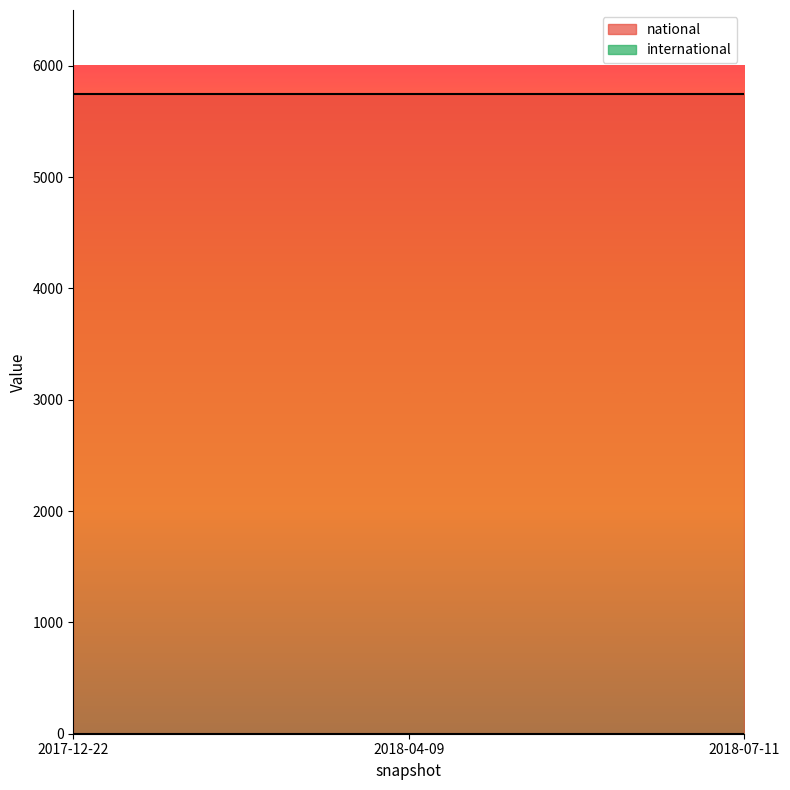

Reading left to right, what are all the values shown in this chart?

national: 2017-12-22=5750	2018-04-09=5750	2018-07-11=5750
international: 2017-12-22=0	2018-04-09=0	2018-07-11=0